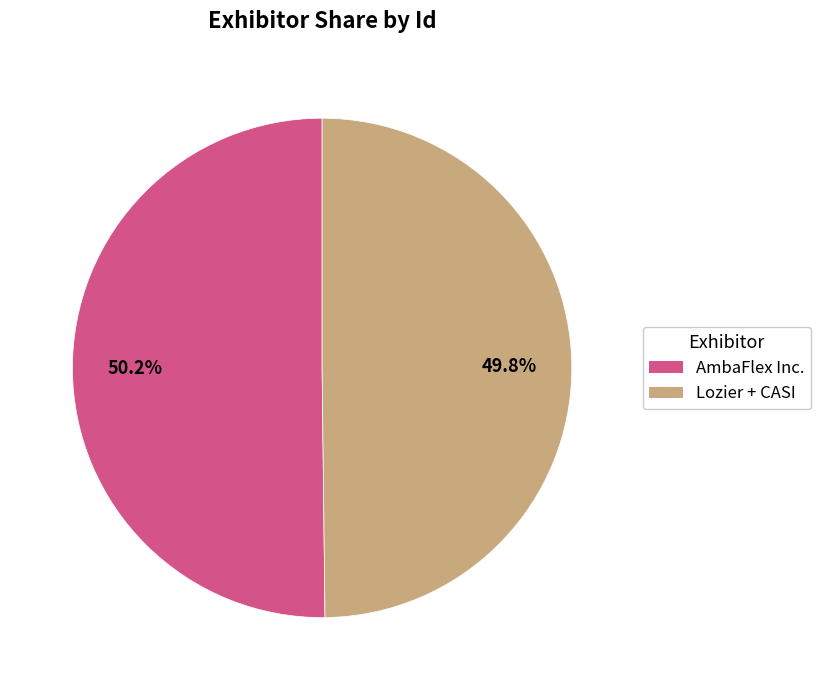

Does any single category account for the majority?

Yes